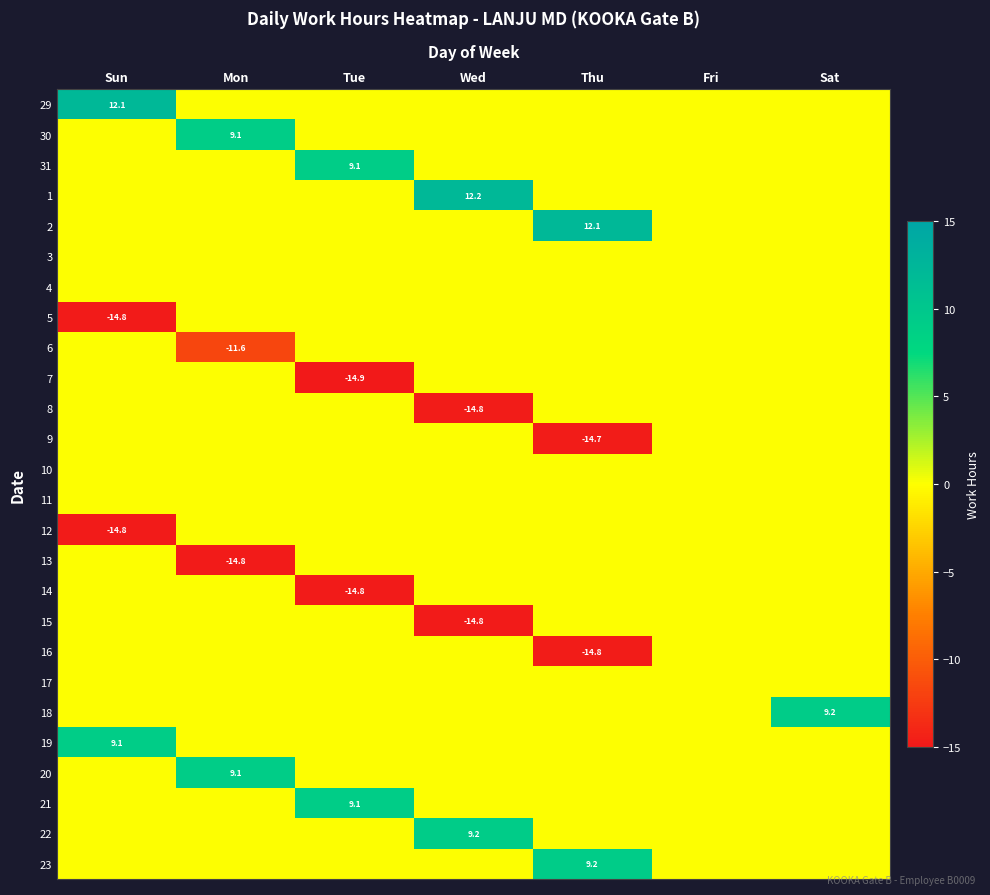

At how many categories does at least one series exceed 0?

6